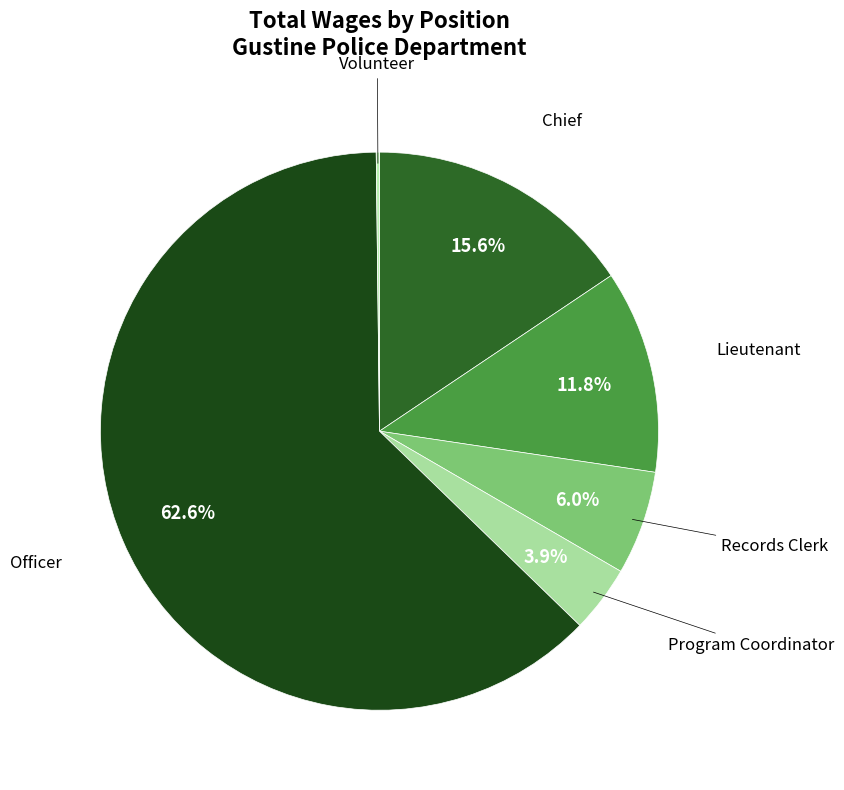

What is the largest slice in the pie chart?

Officer